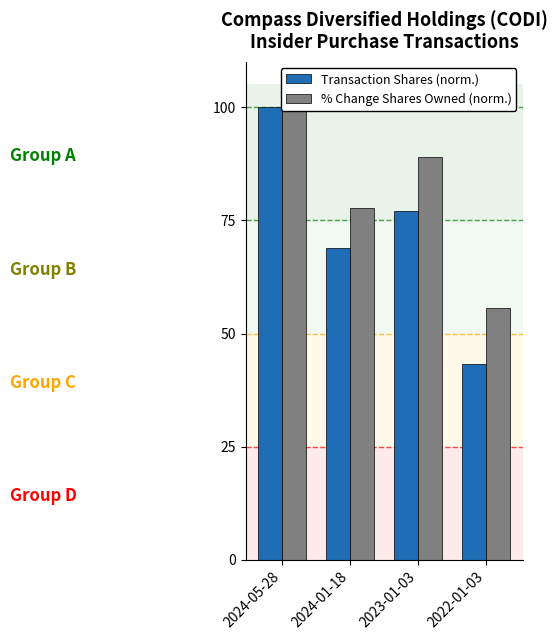

Is it true that % Change Shares Owned (norm.) equals 77.8 at 2024-01-18?

True